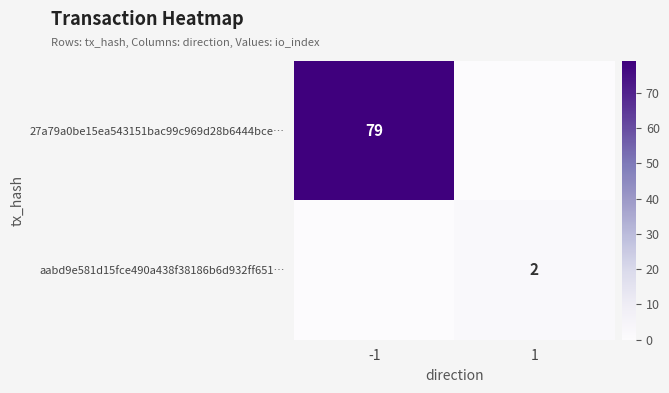

True or false: 27a79a0be15ea543151bac99c969d28b6444bce… has a value of 51 at -1.

False